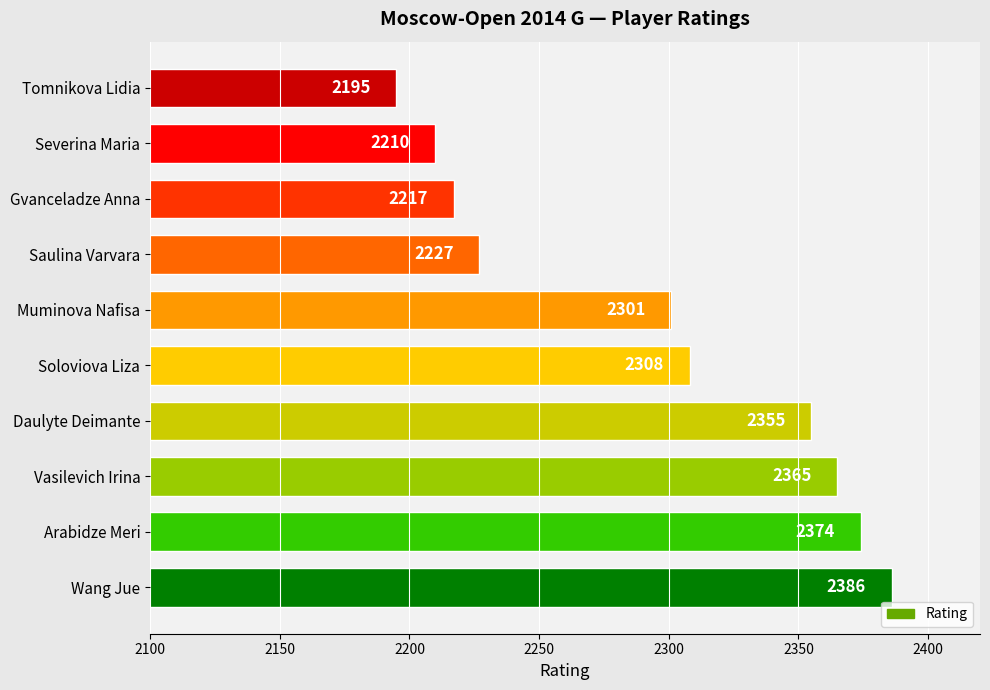

Between Tomnikova Lidia and Saulina Varvara, which is larger?

Saulina Varvara